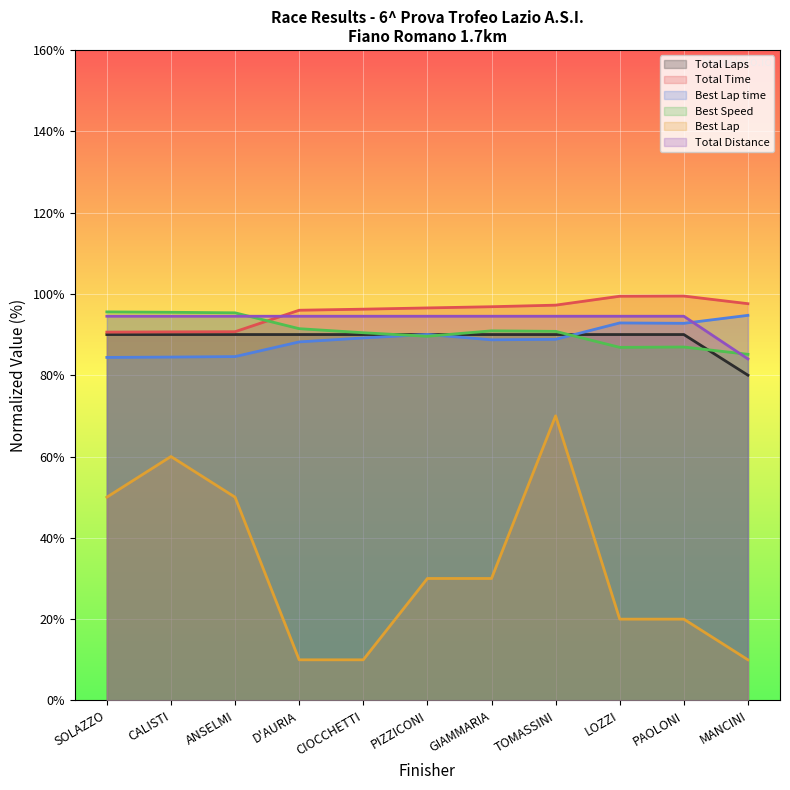

Which series has the largest total across all categories?

Total Time